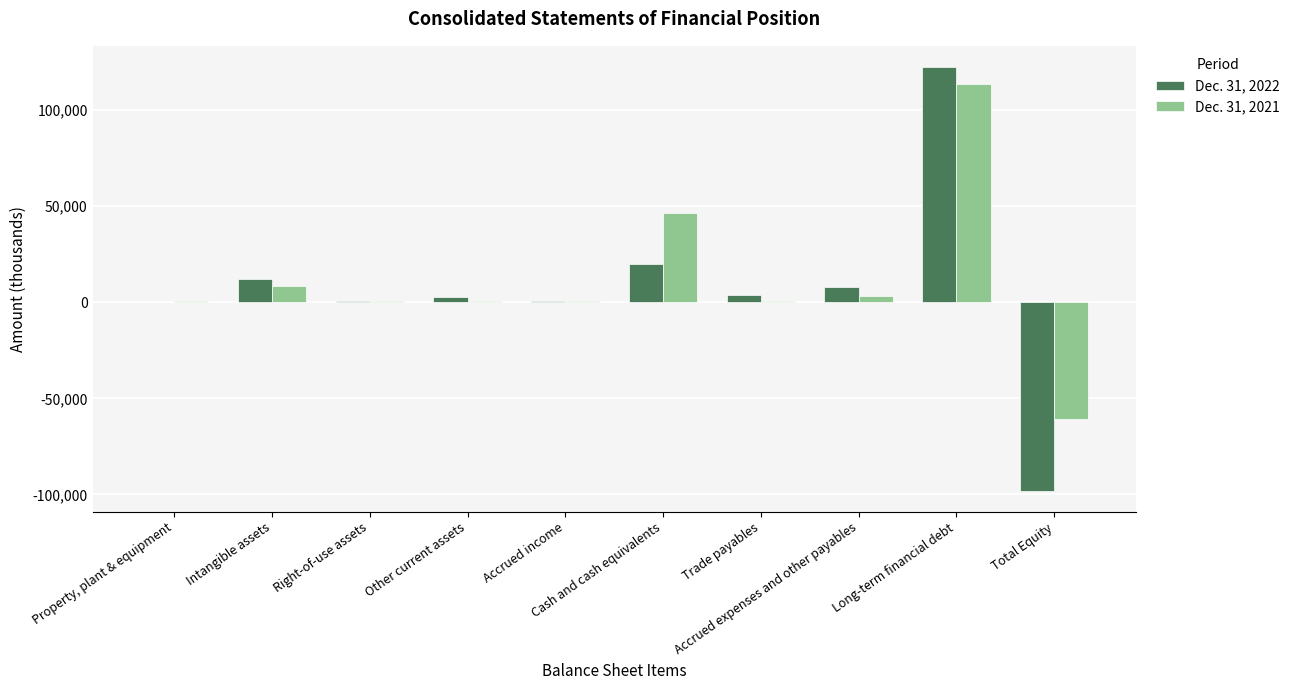

What is the sum of the Dec. 31, 2021 values at Cash and cash equivalents and Long-term financial debt?

159779